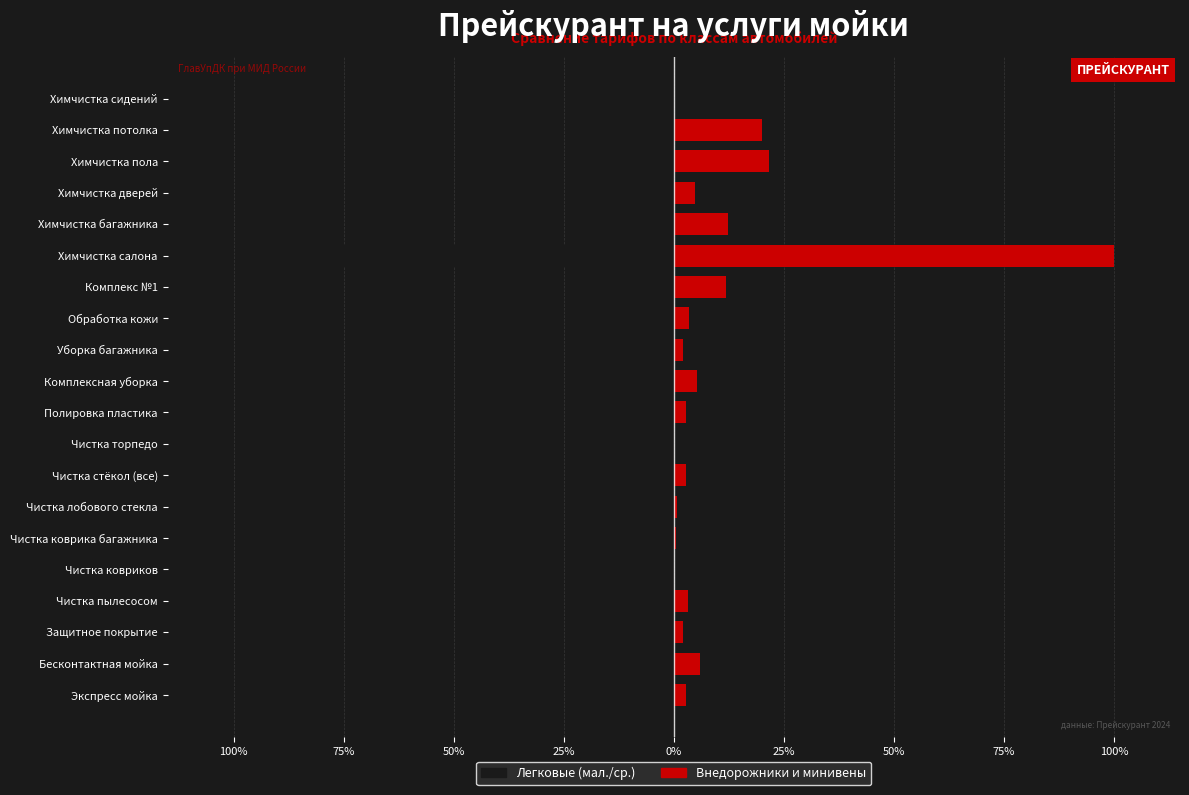

Between Чистка торпедо and Комплексная уборка, which series saw the biggest shift?

Внедорожники и минивены